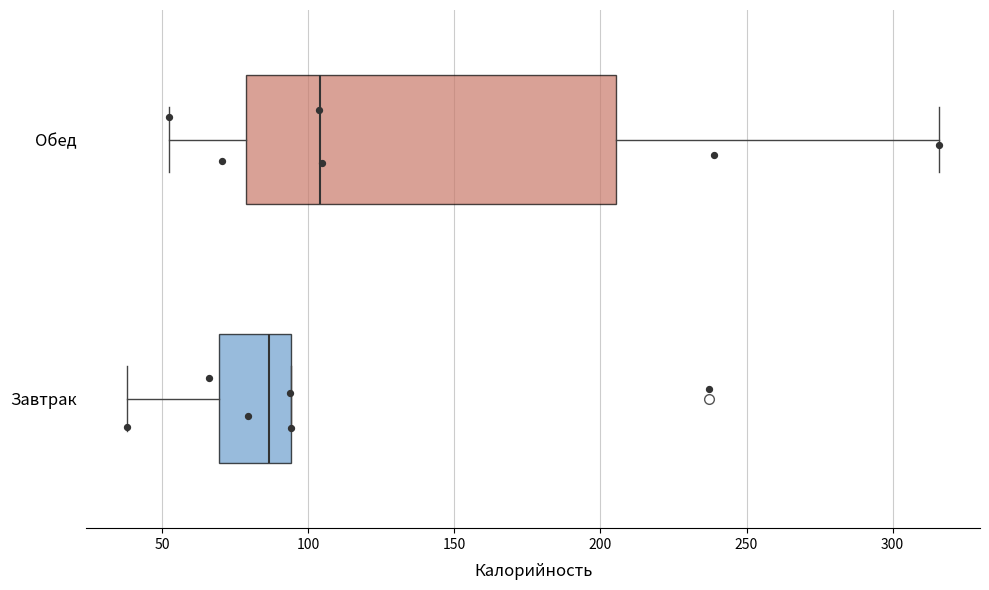

Which box has the furthest to the left median line?

Завтрак